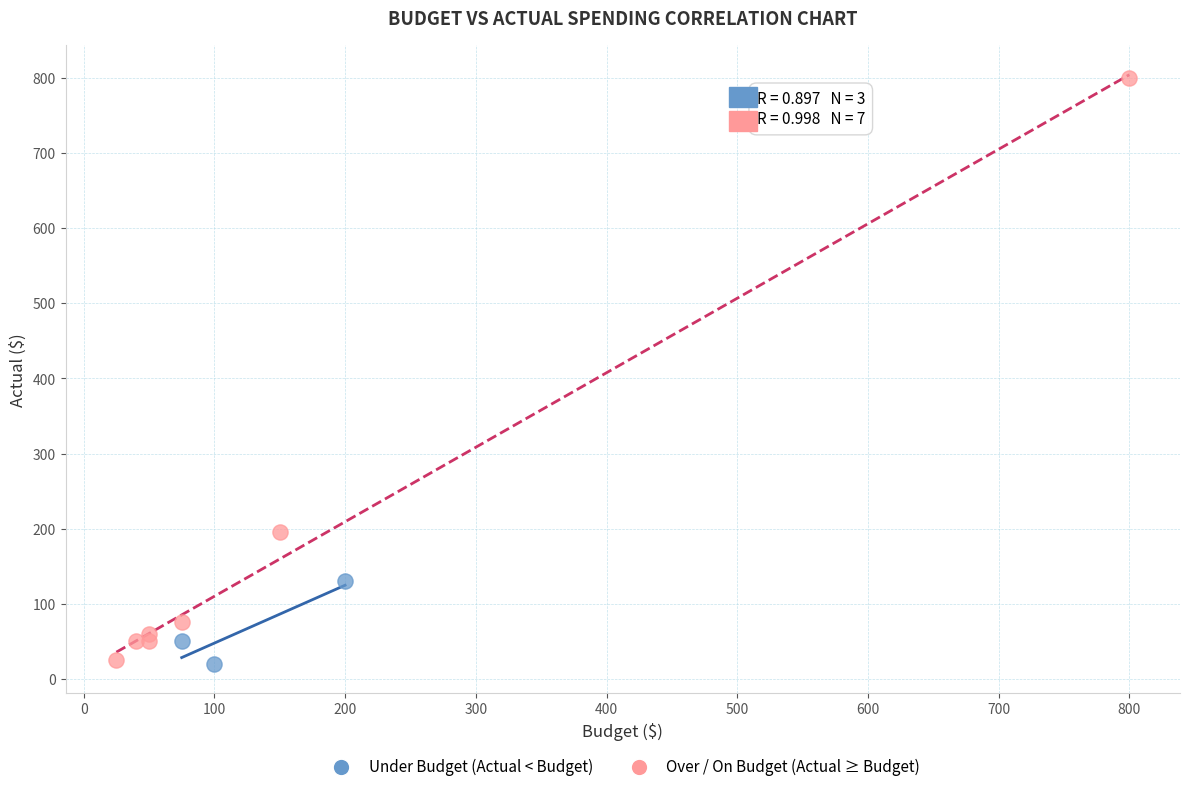

Which series contains the highest Y value?

Over / On Budget (Actual ≥ Budget)